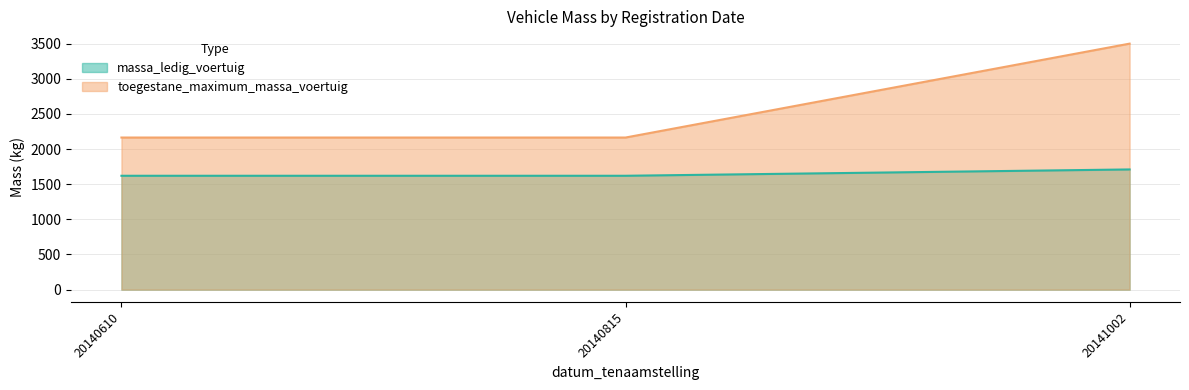

Between 20140815 and 20141002, which series saw the biggest shift?

toegestane_maximum_massa_voertuig